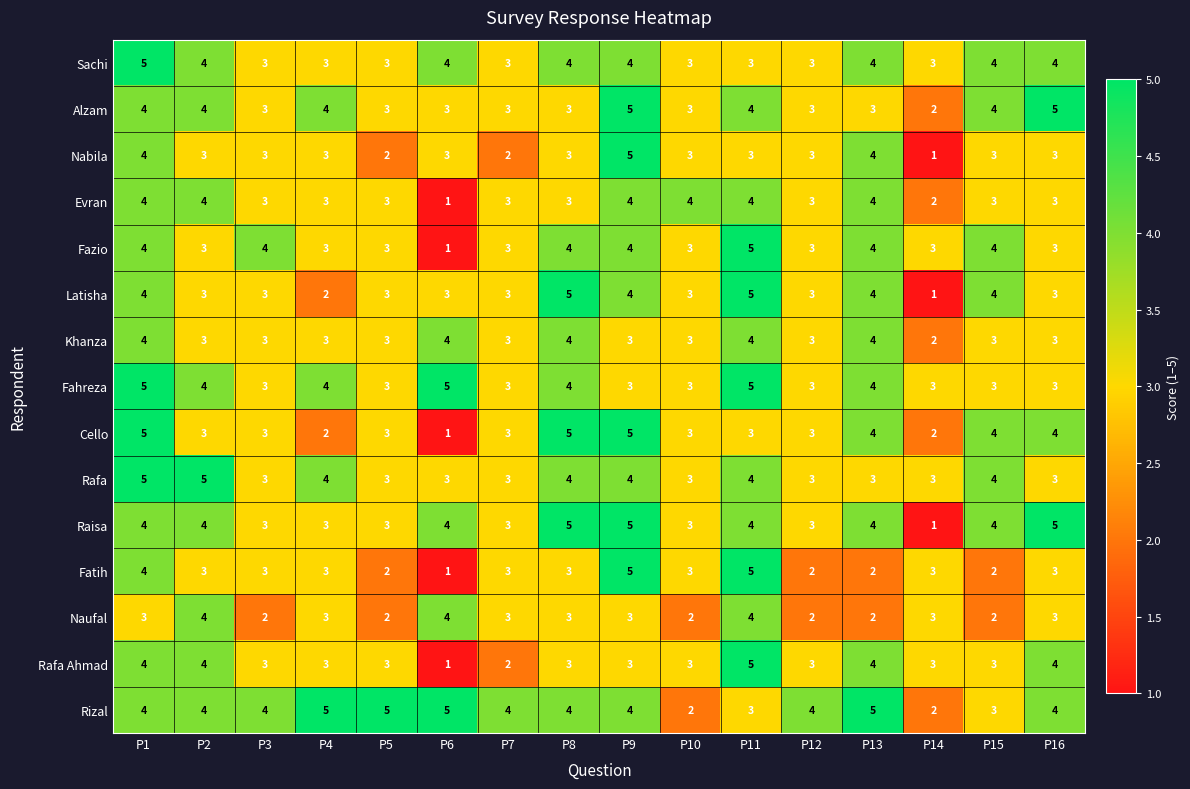

What is the maximum value shown in the chart?

5